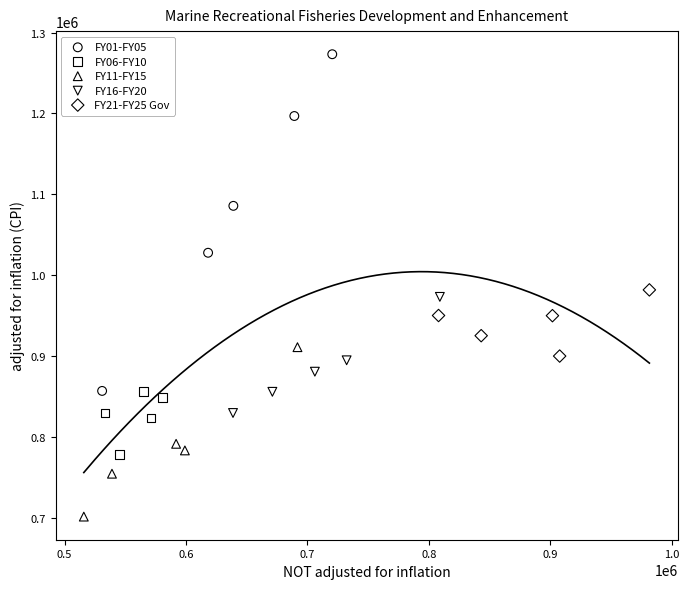

Which series has the widest spread of Y values?

FY01-FY05